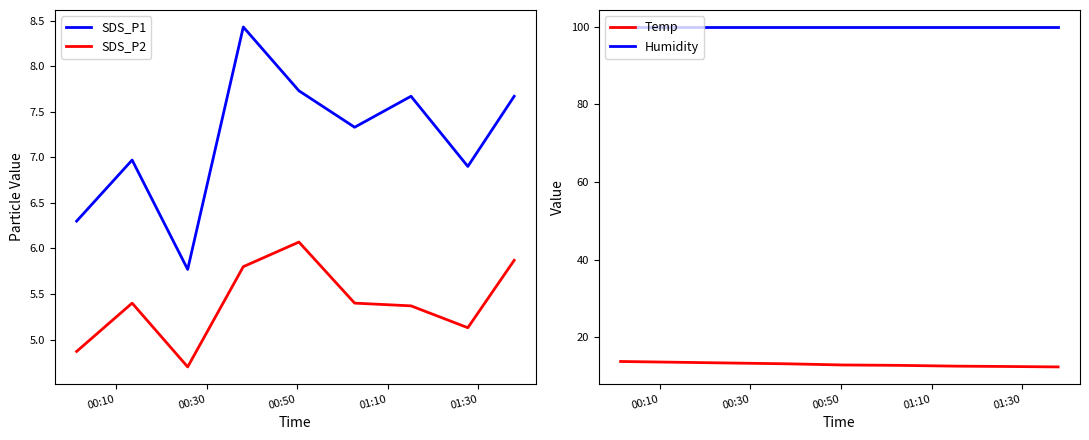

True or false: SDS_P2 and SDS_P1 intersect in this chart.

False